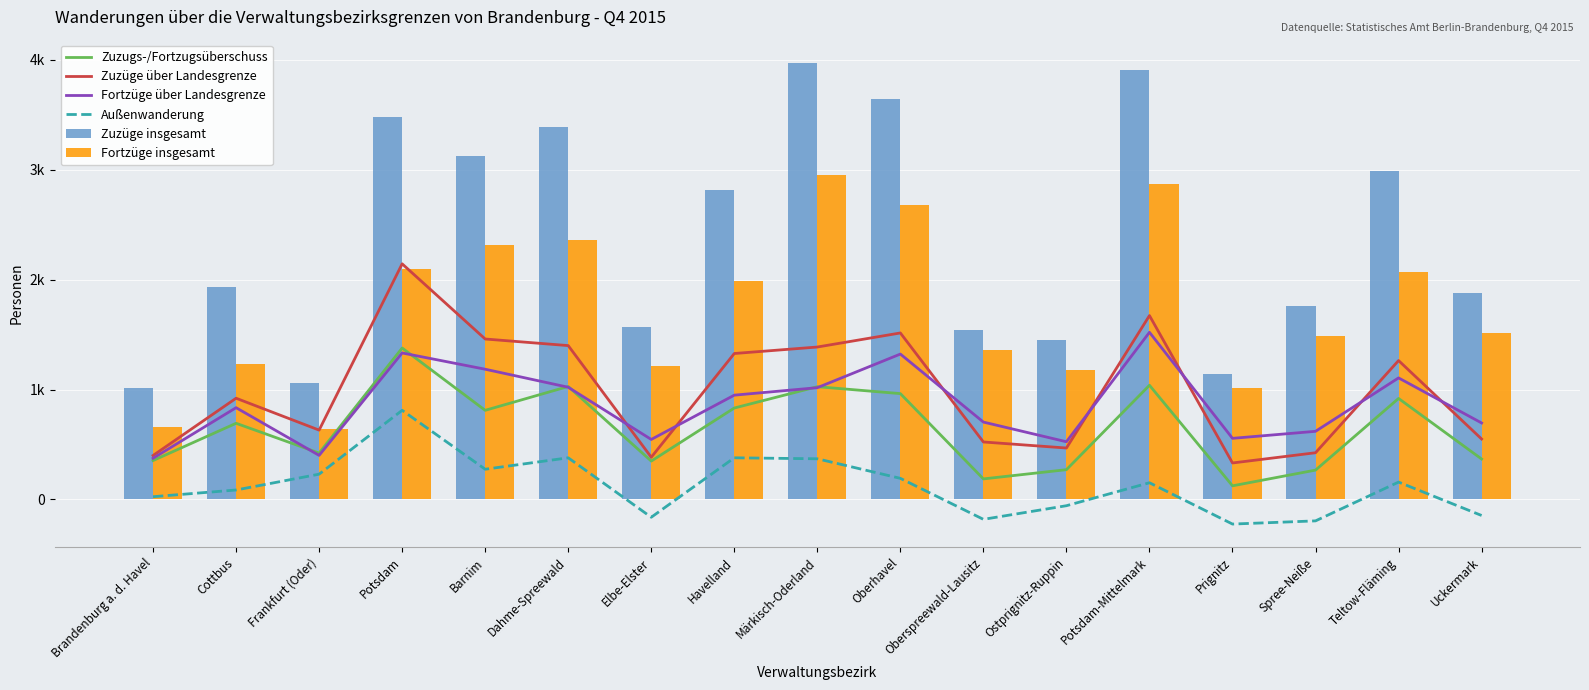

List the series in order of their peak value, lowest first.

Außenwanderung, Zuzugs-/Fortzugsüberschuss, Fortzüge über Landesgrenze, Zuzüge über Landesgrenze, Fortzüge insgesamt, Zuzüge insgesamt